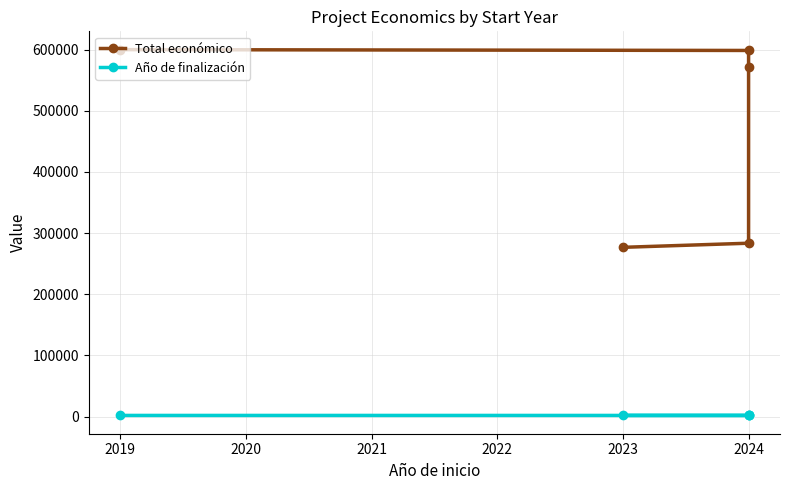

Between 2021 and 2020, which is larger?

2021